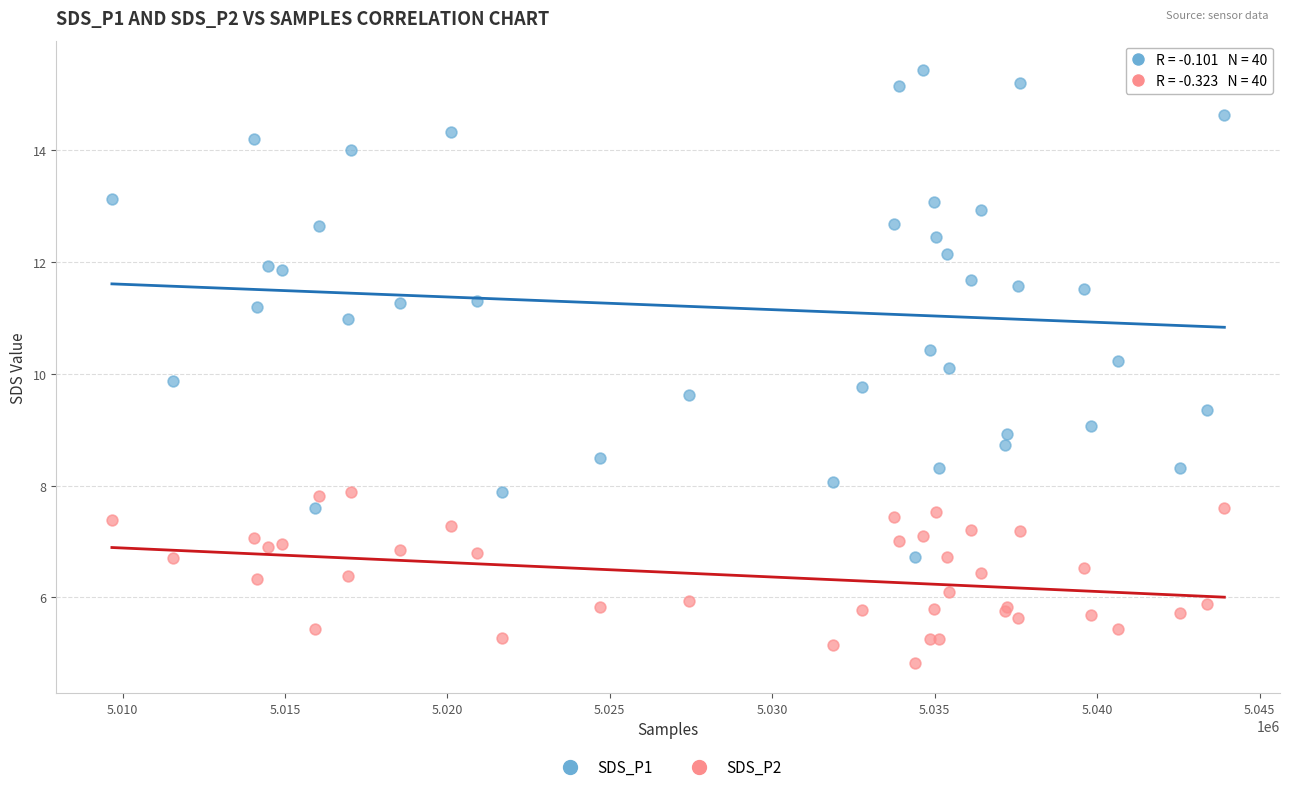

Which series contains the lowest Y value?

SDS_P2